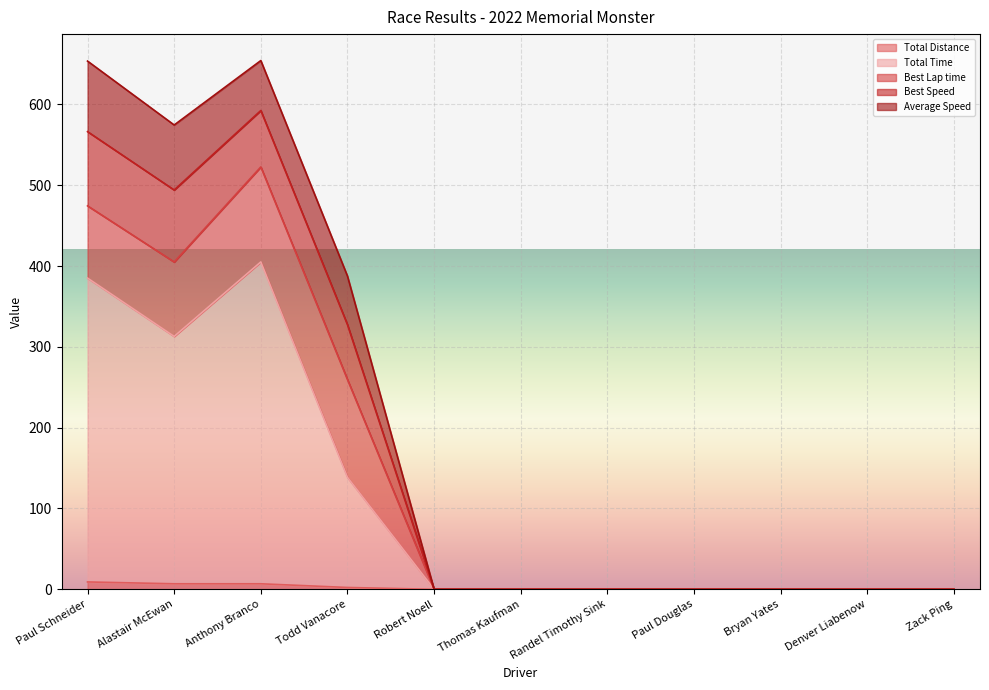

What is the average value of the Total Distance series?

2.3